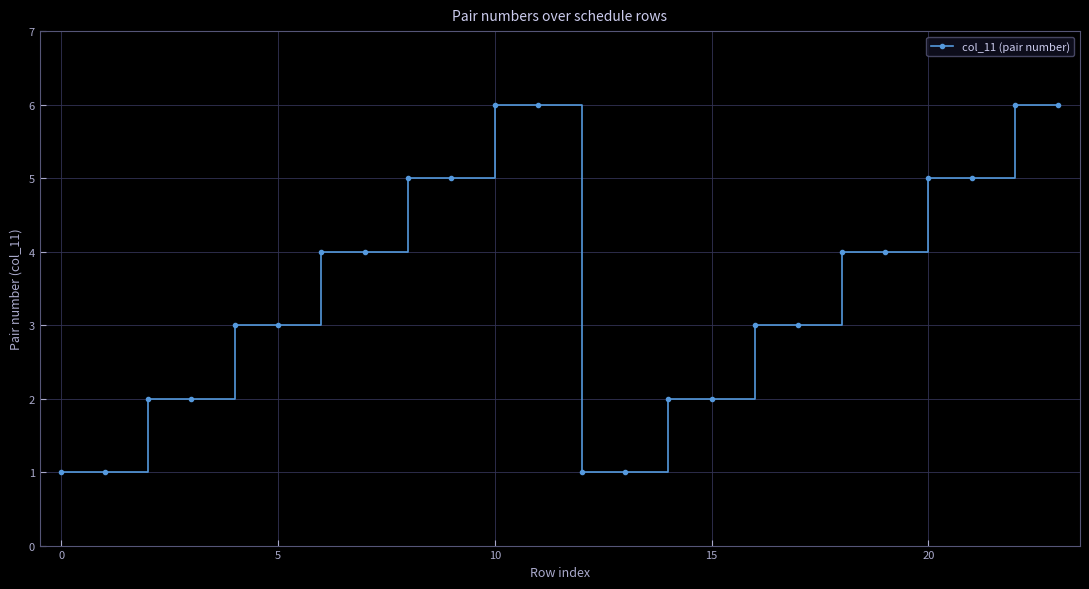

What is the maximum value shown in the chart?

6